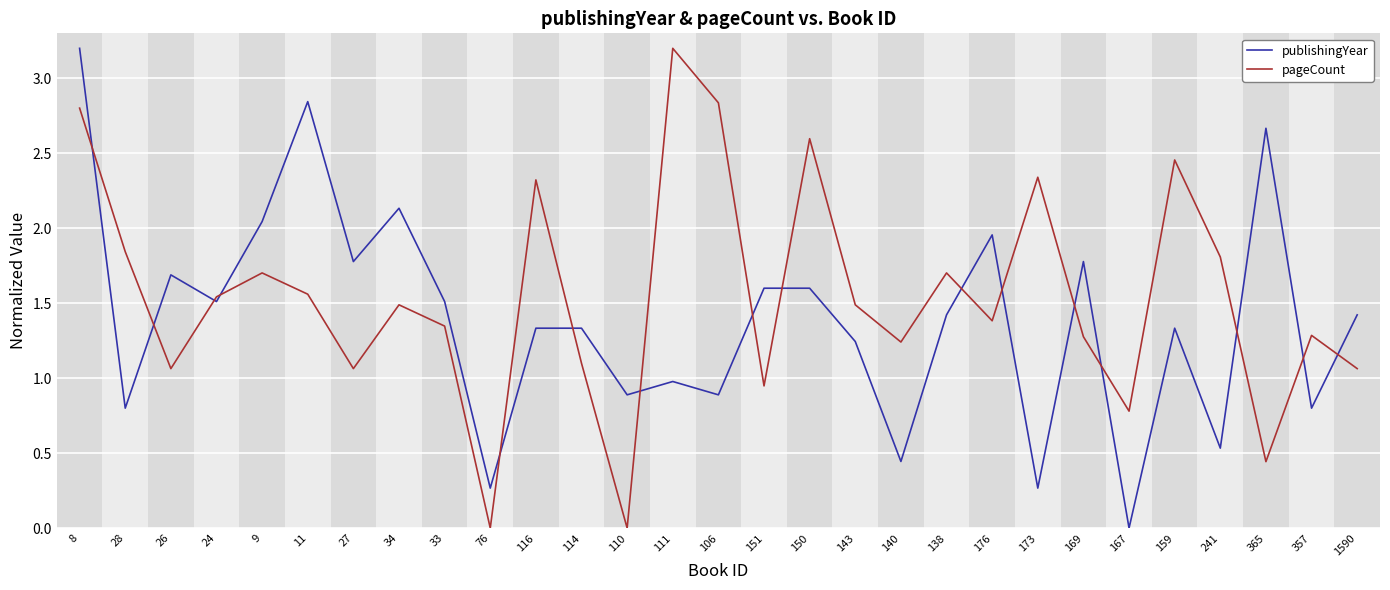

What position from the right is 365?

3